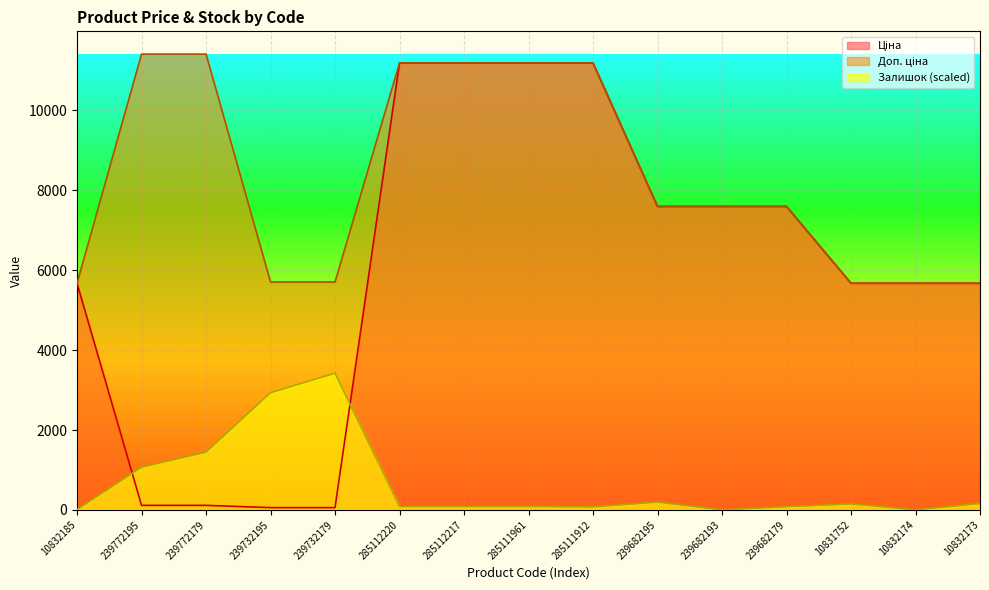

What is the label of the 4th point from the right?

239682179